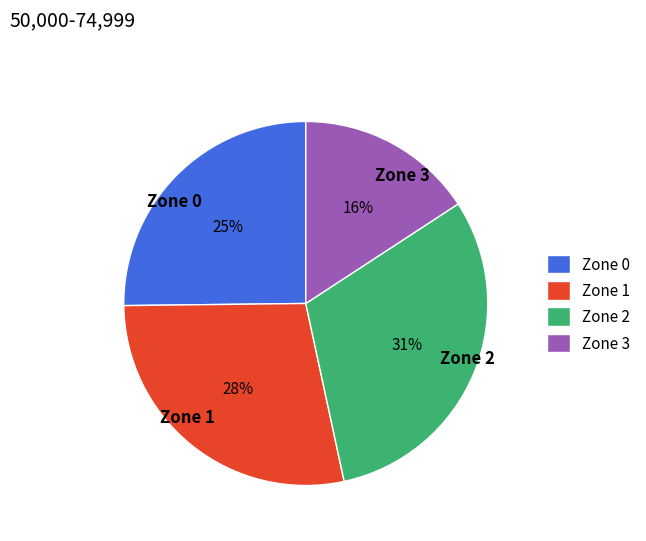

To the nearest percent, what portion does Zone 2 represent?

31%